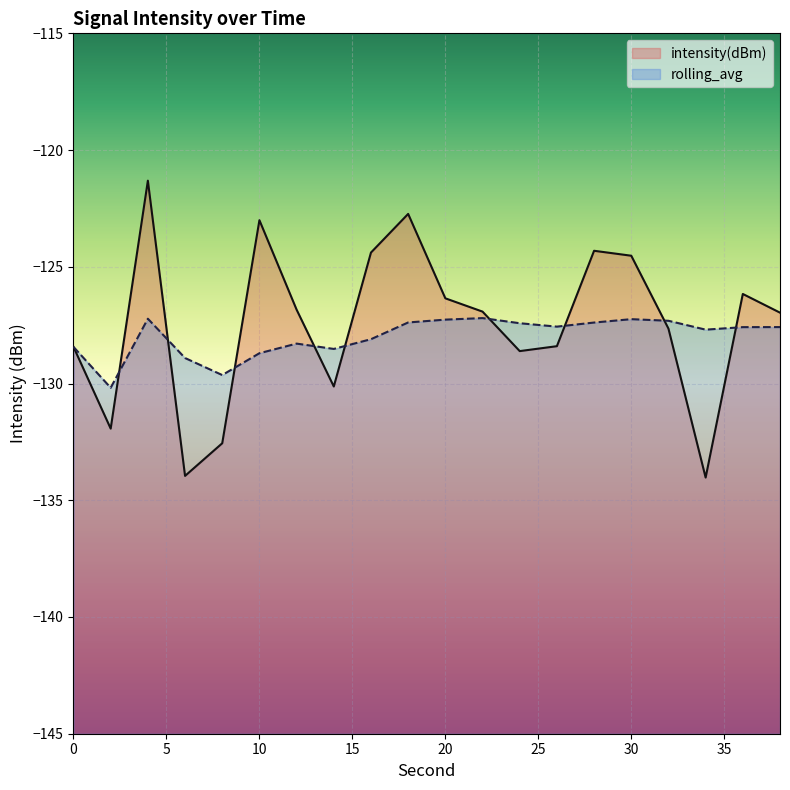

True or false: intensity(dBm) and rolling_avg cross at least once.

True